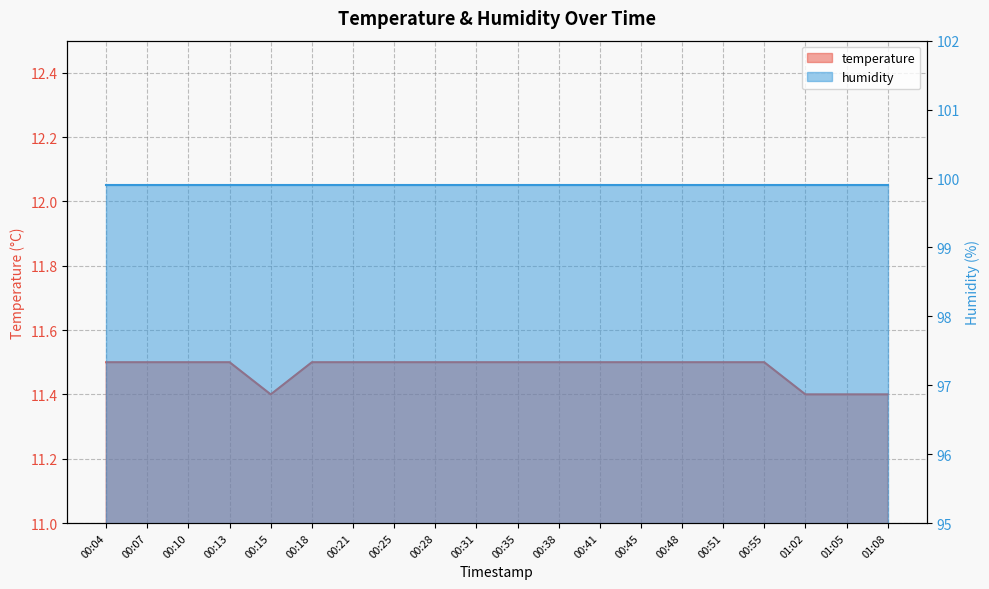

Does the chart display data point markers on the line(s)?

No